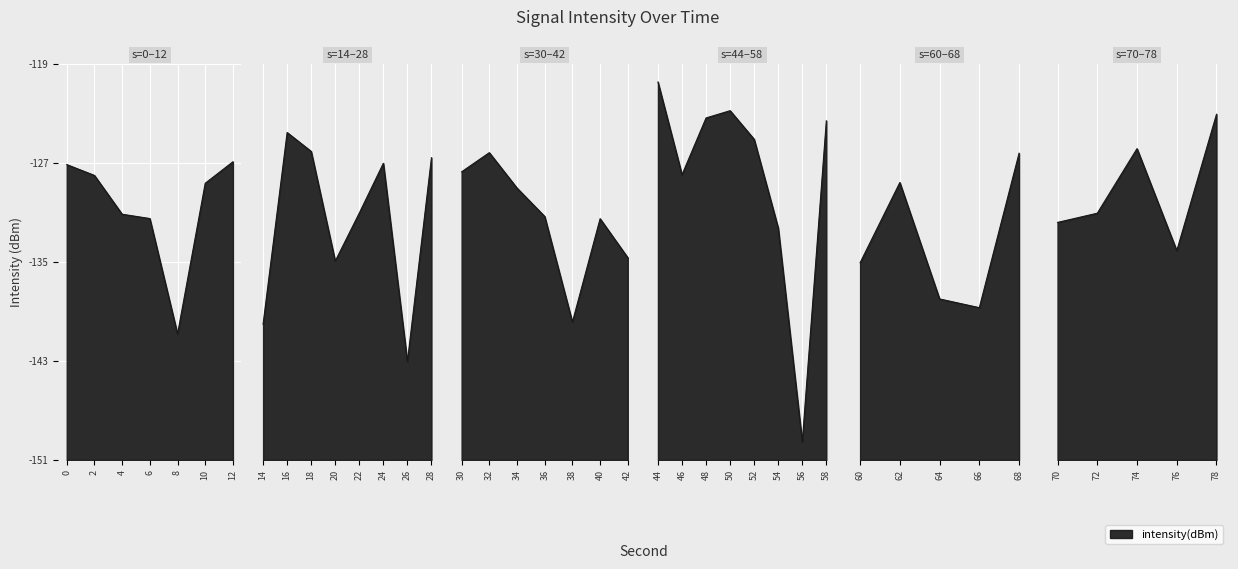

Reading left to right, what are all the values shown in this chart?

0=-127.4	1=-128.2	2=-131.3	3=-131.7	4=-140.8	5=-128.9	6=-127.2	7=-140.1	8=-124.8	9=-126.3	10=-135.1	11=-131.2	12=-127.3	13=-143.0	14=-126.8	15=-128.0	16=-126.4	17=-129.2	18=-131.5	19=-139.9	20=-131.7	21=-134.8	22=-120.8	23=-128.2	24=-123.7	25=-123.1	26=-125.4	27=-132.4	28=-149.4	29=-123.9	30=-135.2	31=-128.8	32=-138.1	33=-138.8	34=-126.5	35=-132.0	36=-131.2	37=-126.1	38=-134.2	39=-123.4